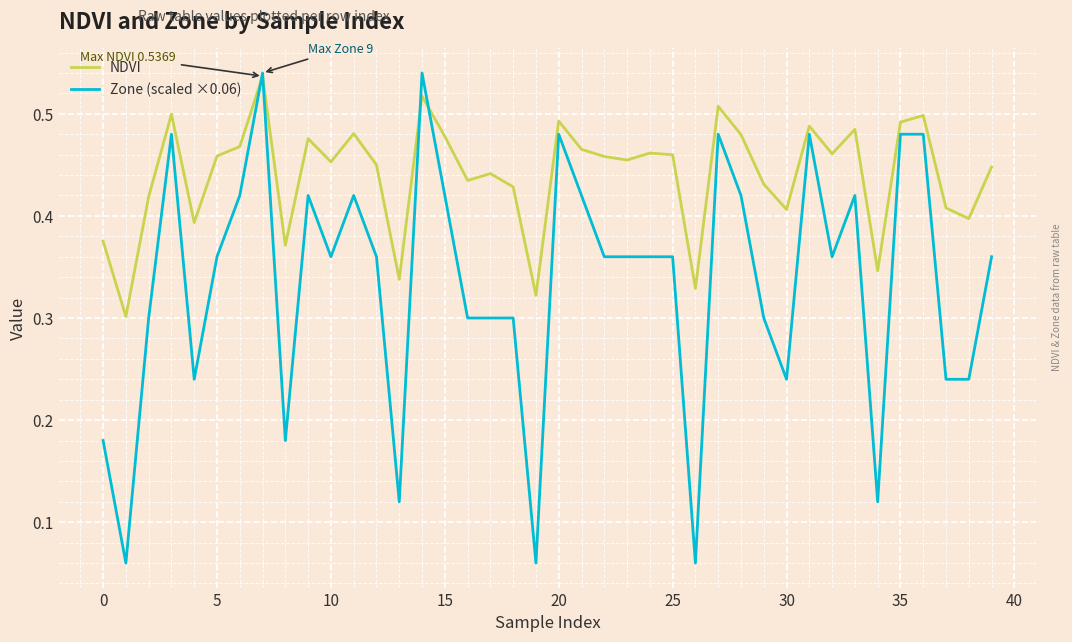

Rank the series by their average value, from lowest to highest.

Zone (scaled ×0.06), NDVI